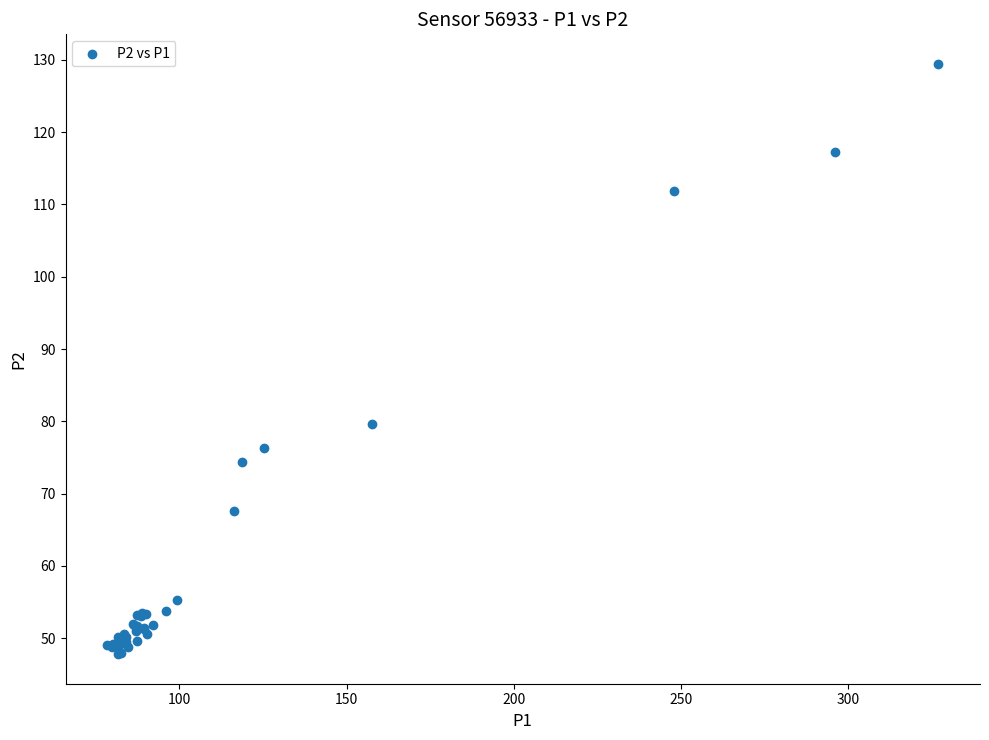

What Y value in the scatter plot is closest to 88?

79.6